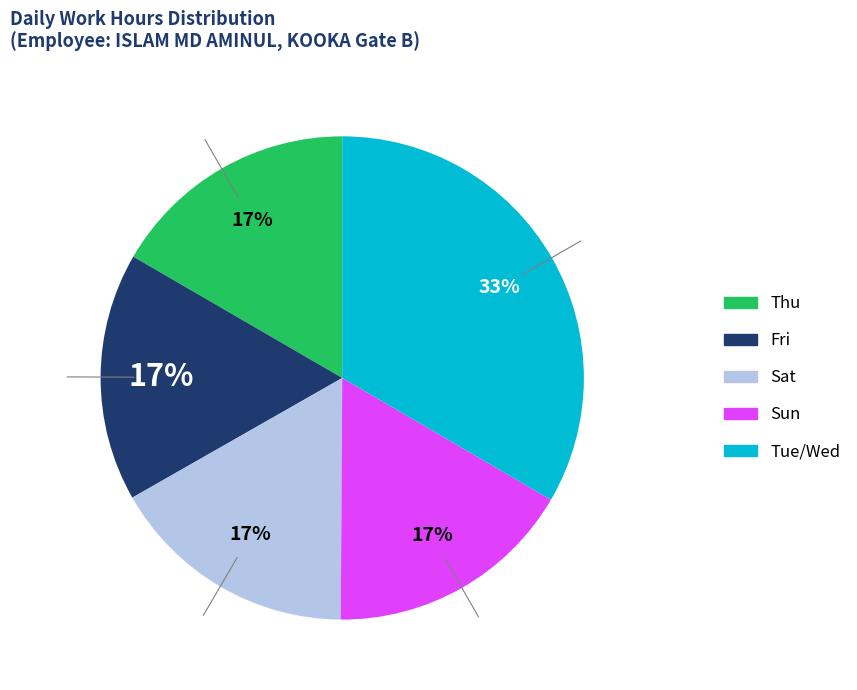

To the nearest percent, what is the combined percentage of Sat and Tue/Wed?

50%